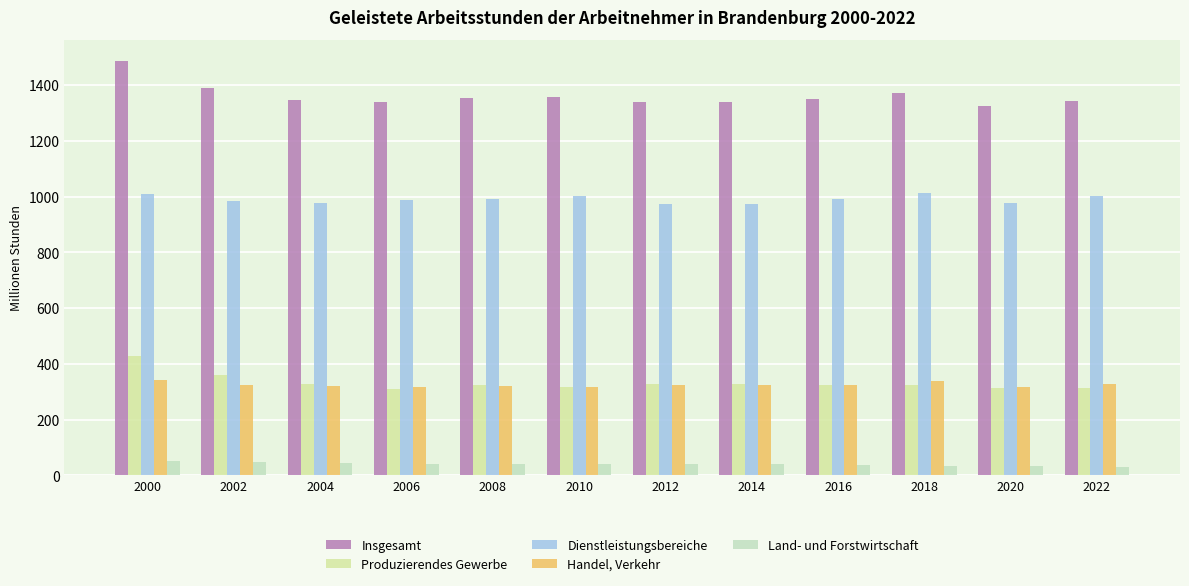

At which category does the chart reach its peak across all series?

2000